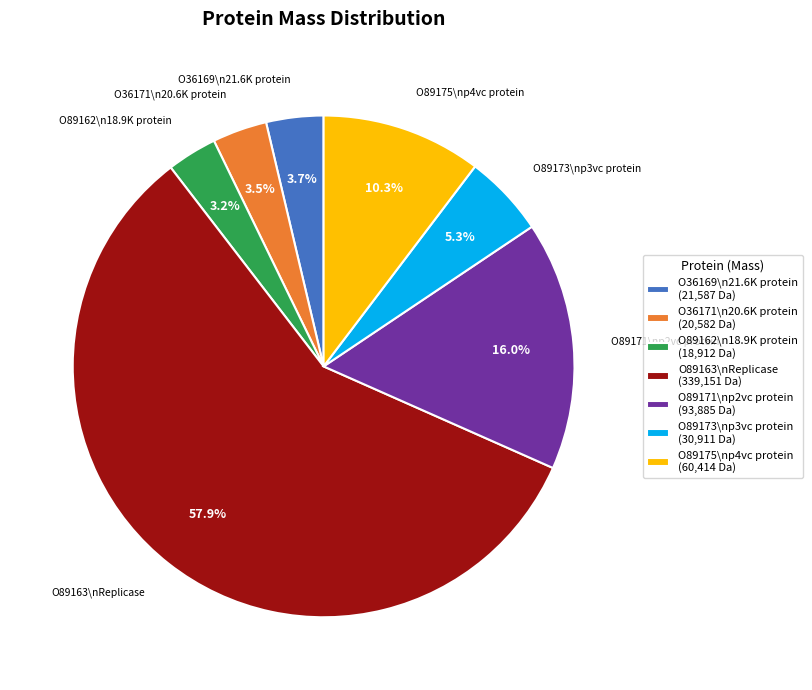

Count the number of slices in the pie.

7